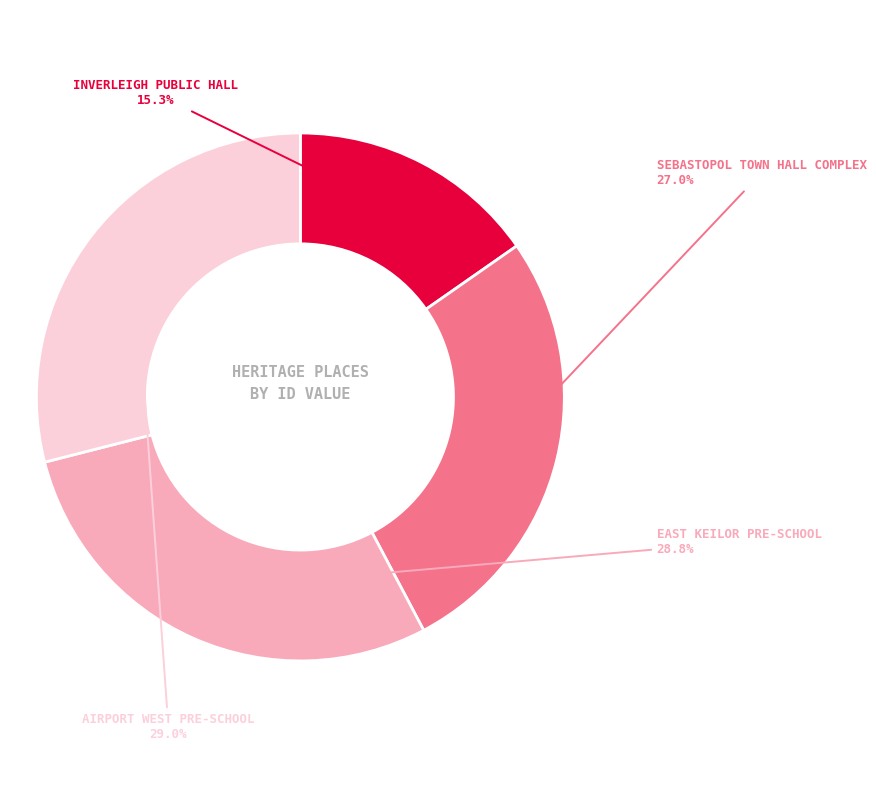

Does any single category account for the majority?

No